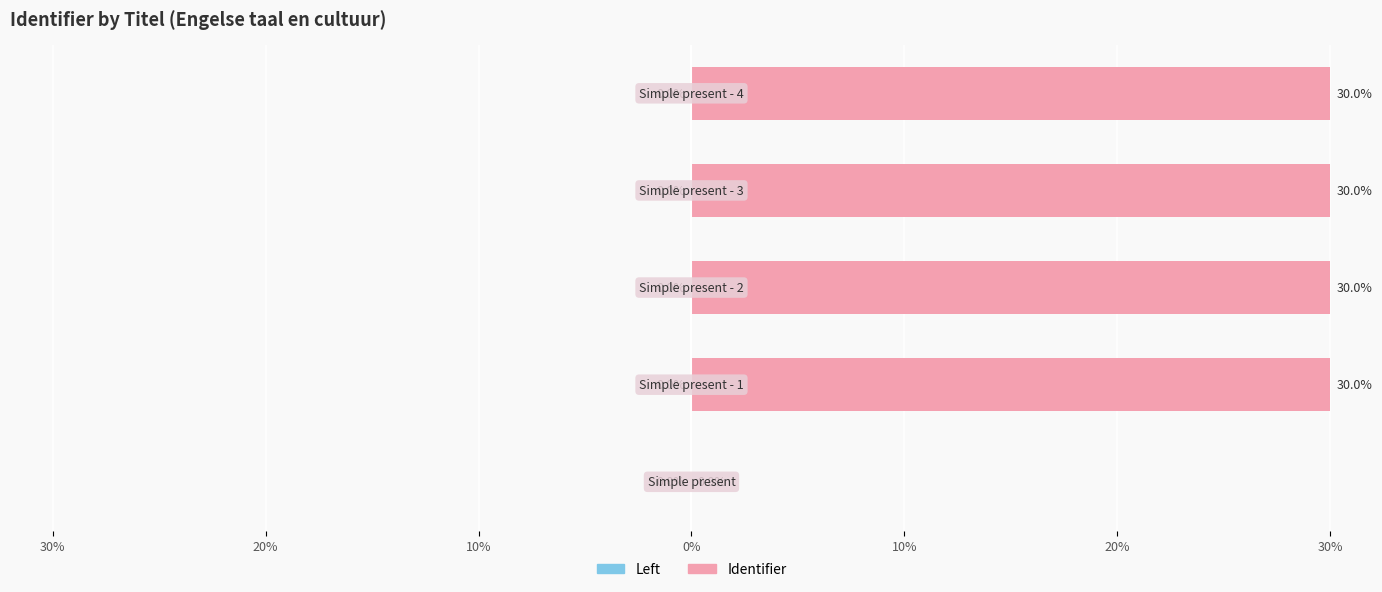

Are the bars horizontal?

Yes